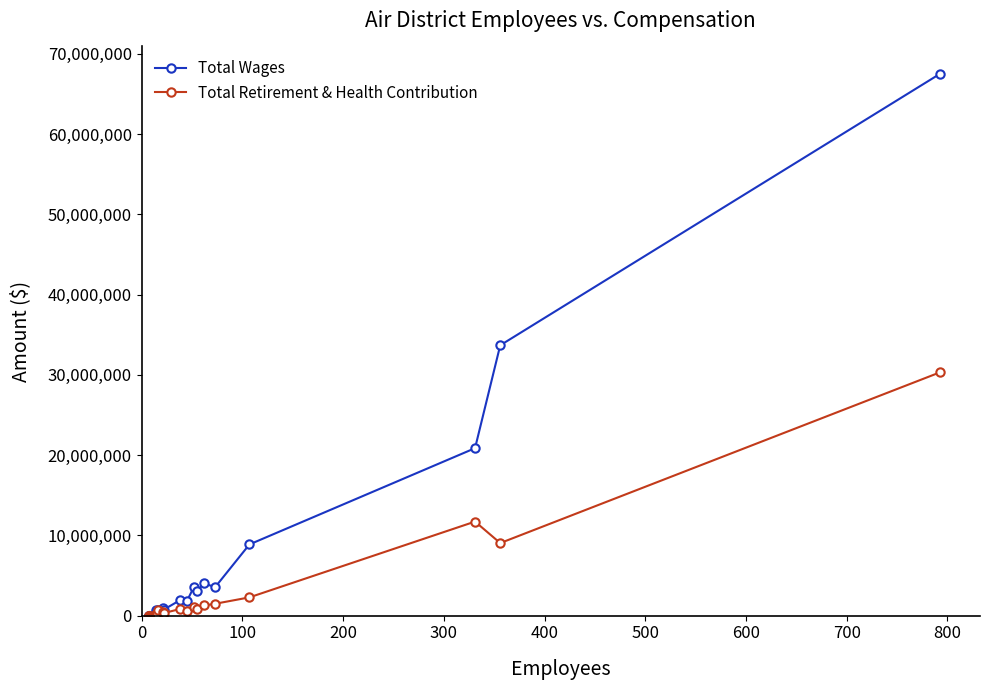

What is the highest value of the Total Wages series?

67530318